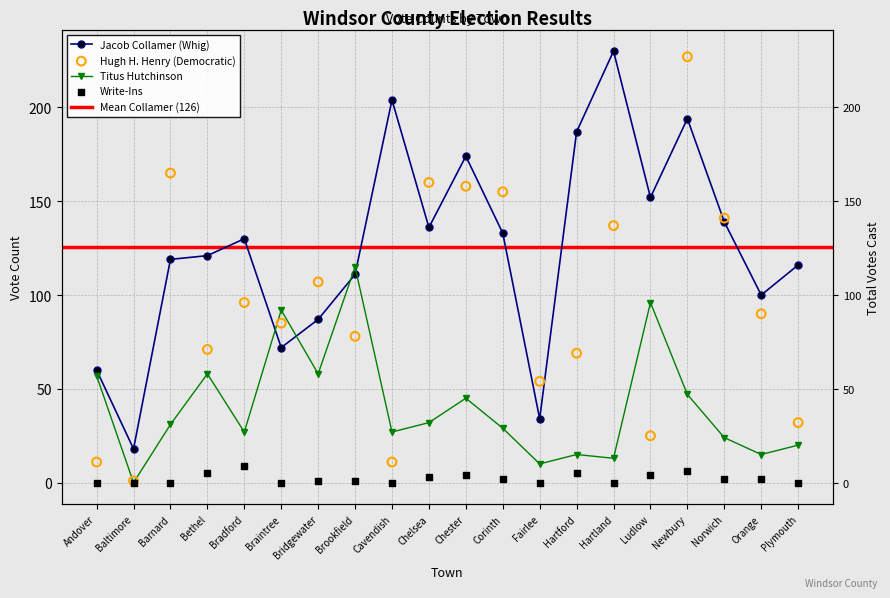

True or false: Titus Hutchinson has a value of 45 at Chester.

True